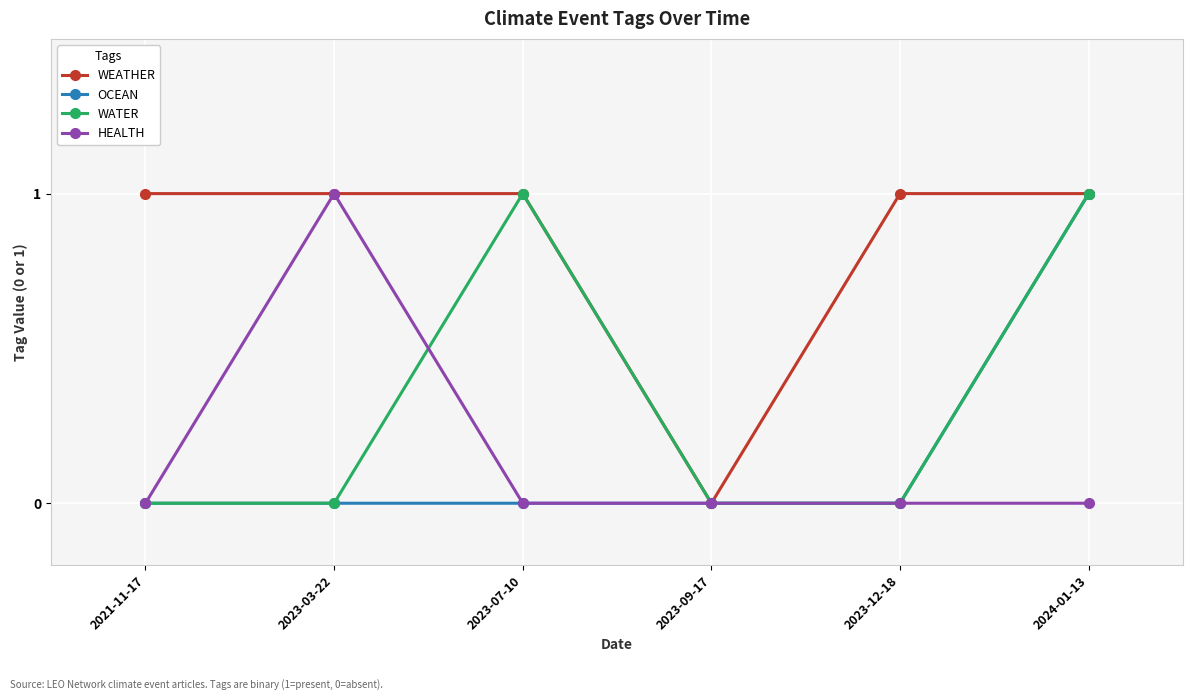

The value of HEALTH at 2023-09-17 is 0. True or false?

True